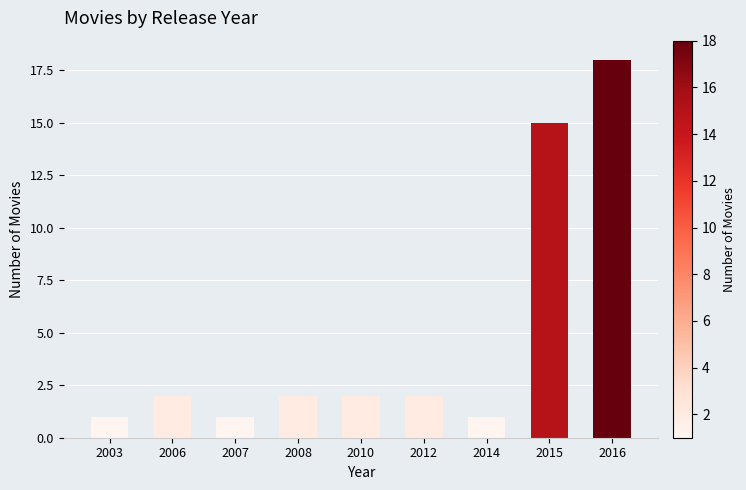

Which label corresponds to the largest value in the chart?

2016